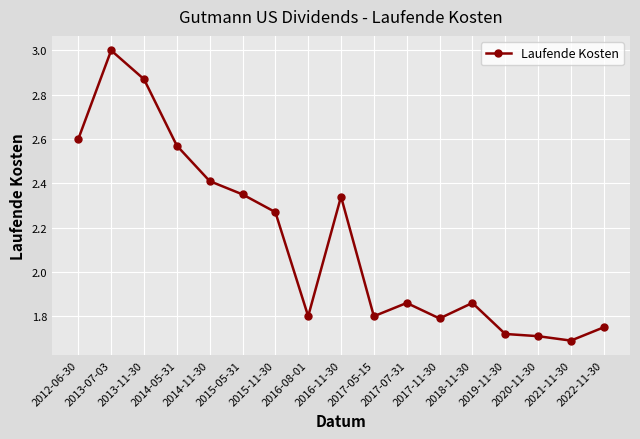

What is the difference between the maximum and minimum values?

1.3